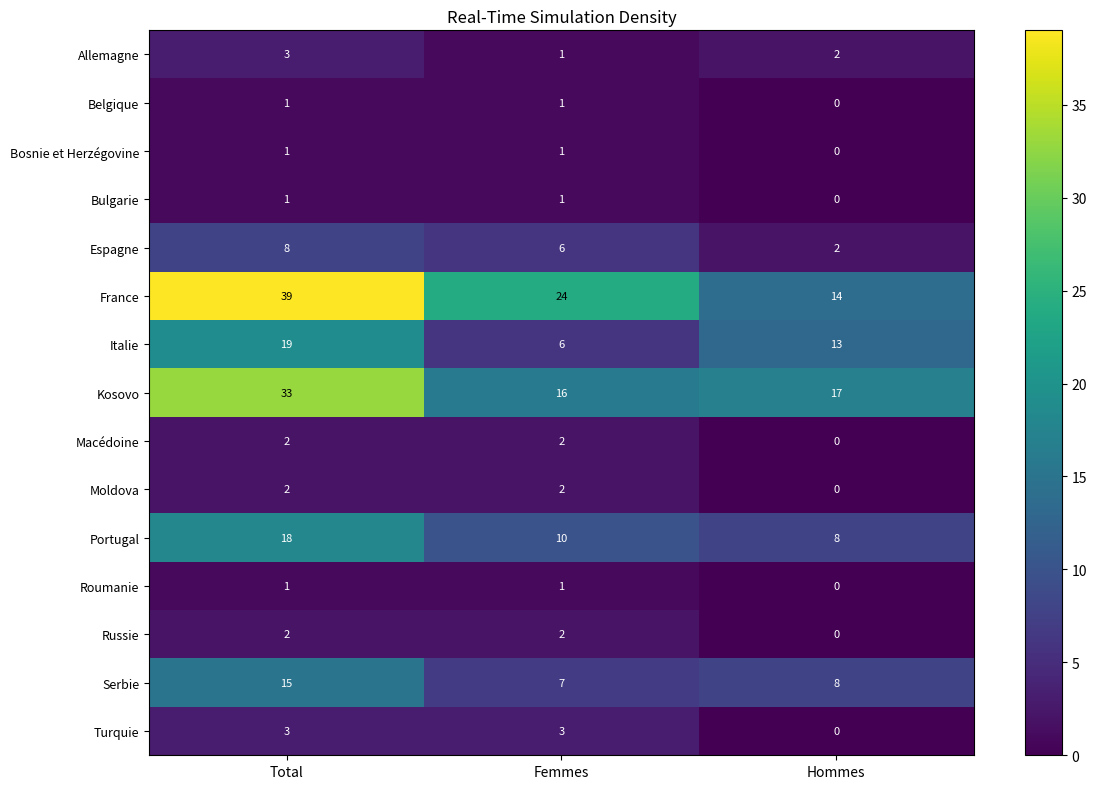

At which category is the sum across all series the highest?

Total